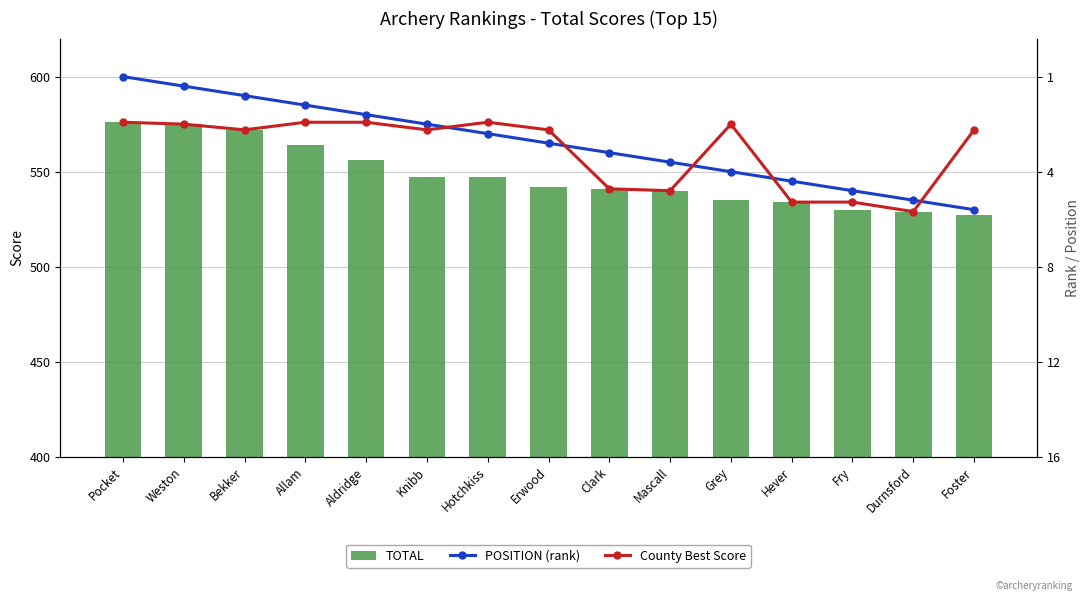

Reading left to right, transcribe all the data shown in this chart.

POSITION (rank): Pocket=600	Weston=595	Bekker=590	Allam=585	Aldridge=580	Knibb=575	Hotchkiss=570	Erwood=565	Clark=560	Mascall=555	Grey=550	Hever=545	Fry=540	Durnsford=535	Foster=530
County Best Score: Pocket=576	Weston=575	Bekker=572	Allam=576	Aldridge=576	Knibb=572	Hotchkiss=576	Erwood=572	Clark=541	Mascall=540	Grey=575	Hever=534	Fry=534	Durnsford=529	Foster=572
TOTAL: Pocket=576	Weston=575	Bekker=572	Allam=564	Aldridge=556	Knibb=547	Hotchkiss=547	Erwood=542	Clark=541	Mascall=540	Grey=535	Hever=534	Fry=530	Durnsford=529	Foster=527